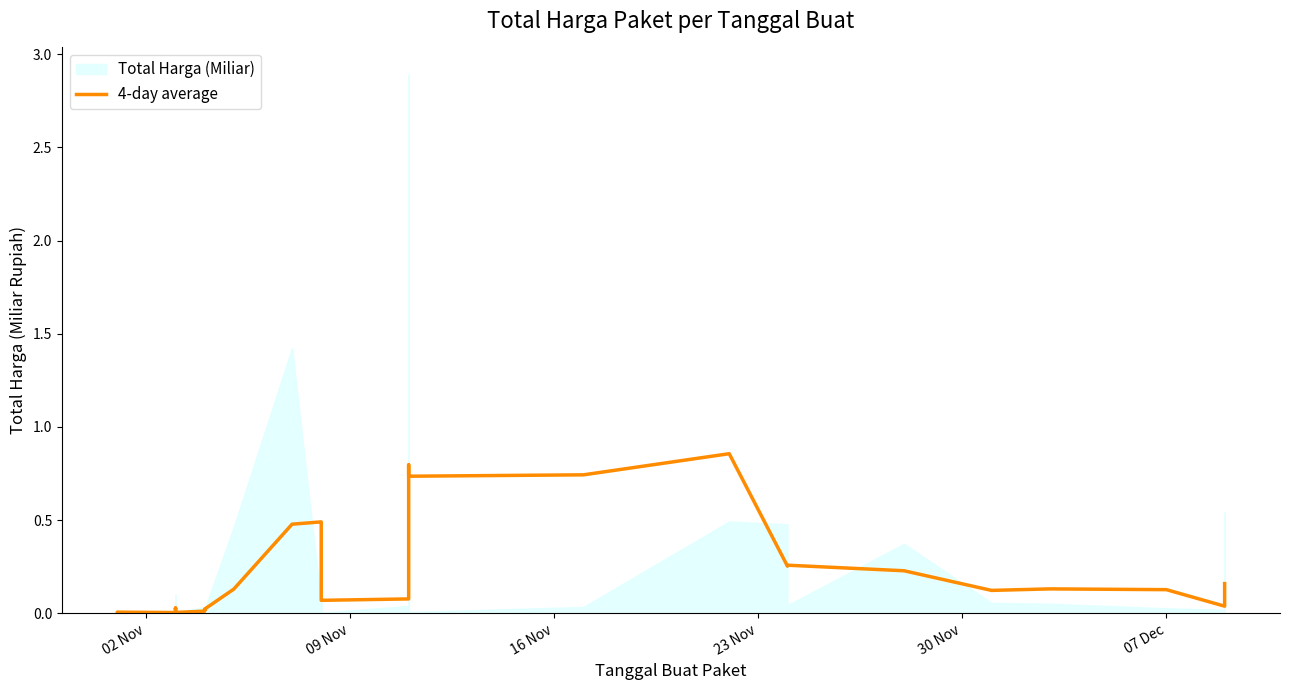

Which label corresponds to the smallest value in the chart?

02 Nov